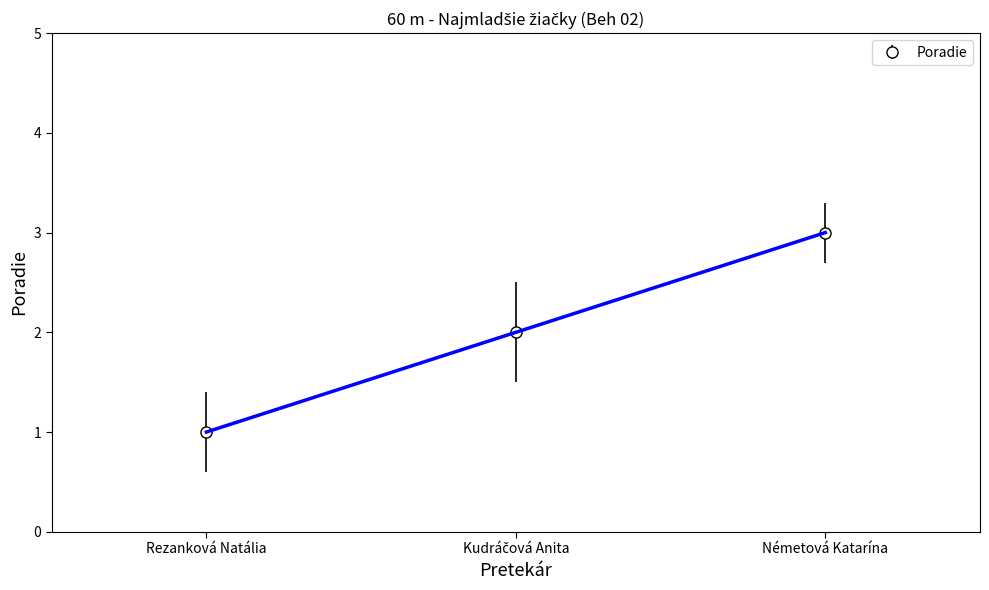

What position from the left is Kudráčová Anita?

2